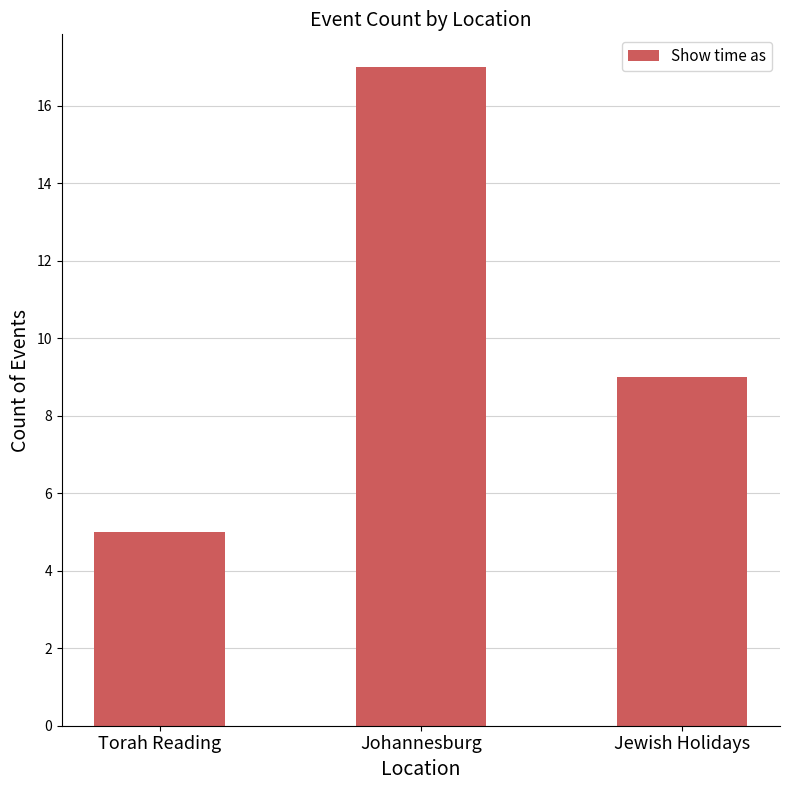

Rank the categories by value from highest to lowest.

Johannesburg, Jewish Holidays, Torah Reading